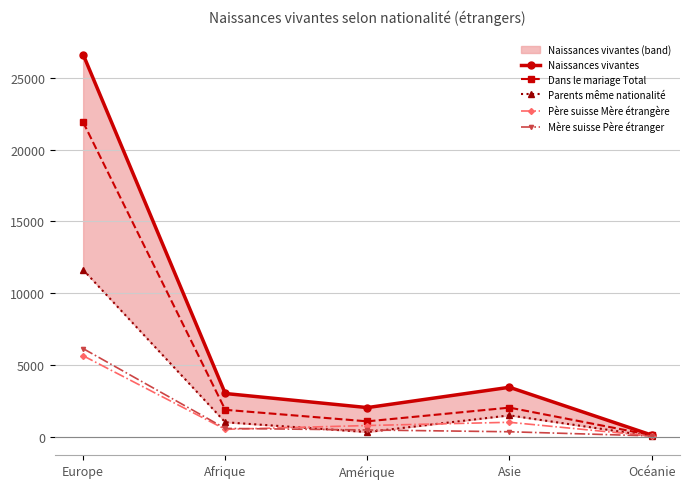

At Océanie, list the series in order from largest to smallest.

Naissances vivantes, Dans le mariage Total, Mère suisse Père étranger, Père suisse Mère étrangère, Parents même nationalité